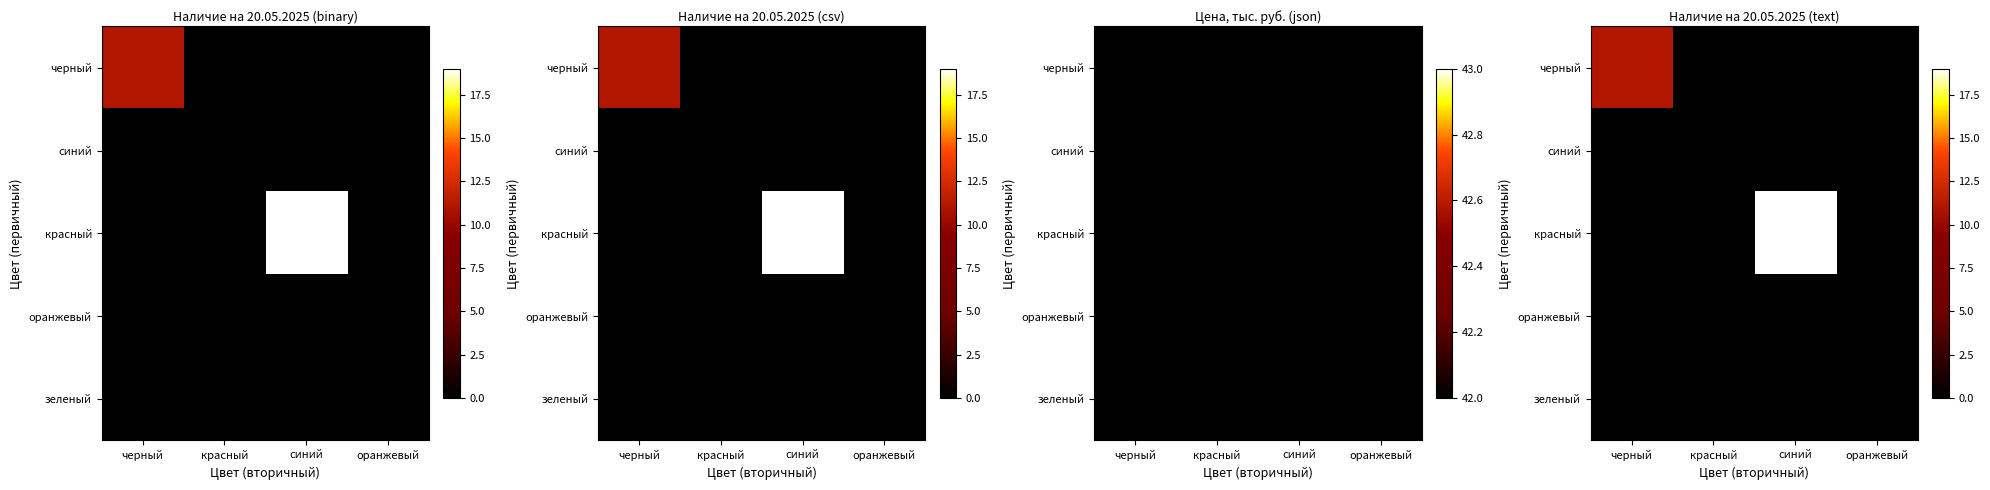

Is the value of оранжевый at красный greater than the value of черный at оранжевый?

No